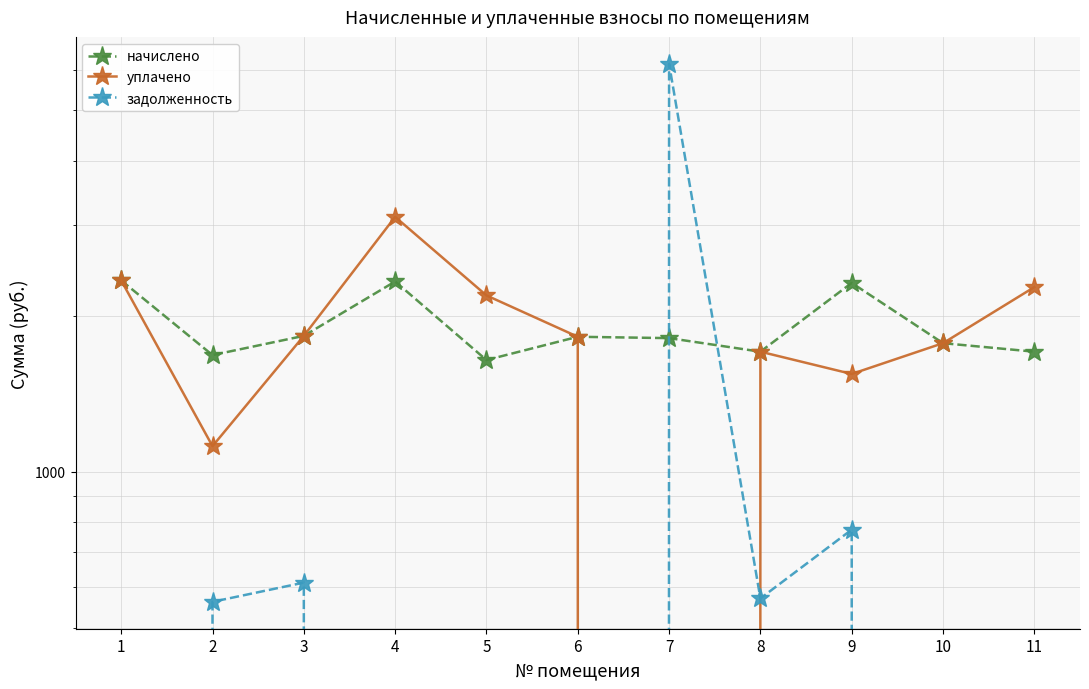

Rank the categories by задолженность value from highest to lowest.

7, 9, 3, 8, 2, 1, 4, 5, 6, 10, 11